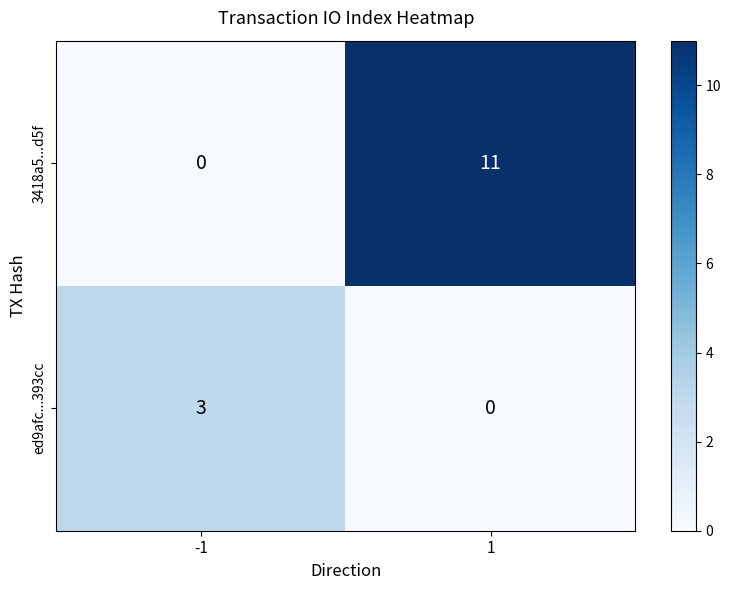

What is the maximum value for 3418a5...d5f?

11